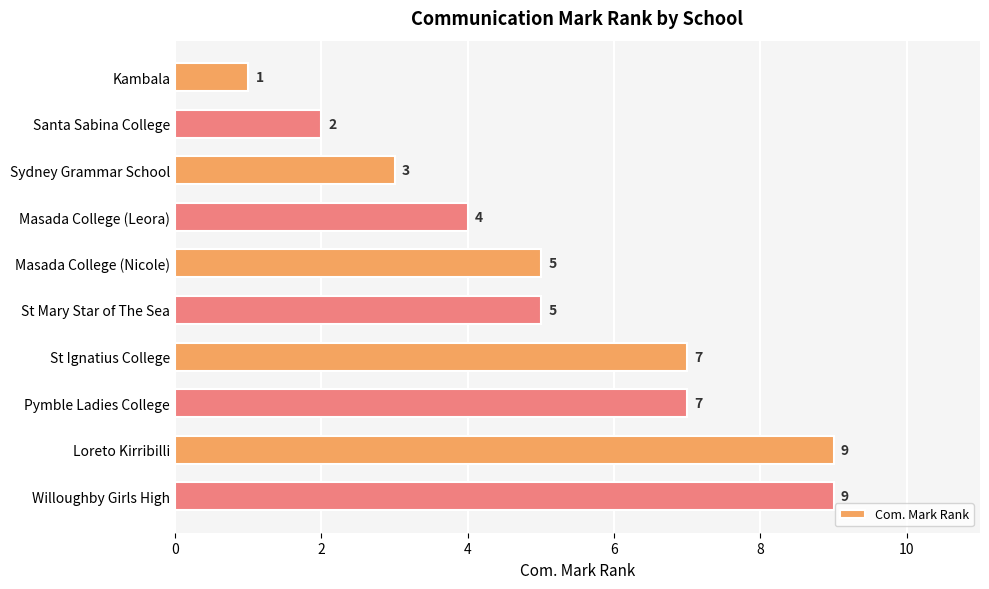

Approximately how many times larger is the value at Pymble Ladies College compared to Masada College (Nicole)?

1.4